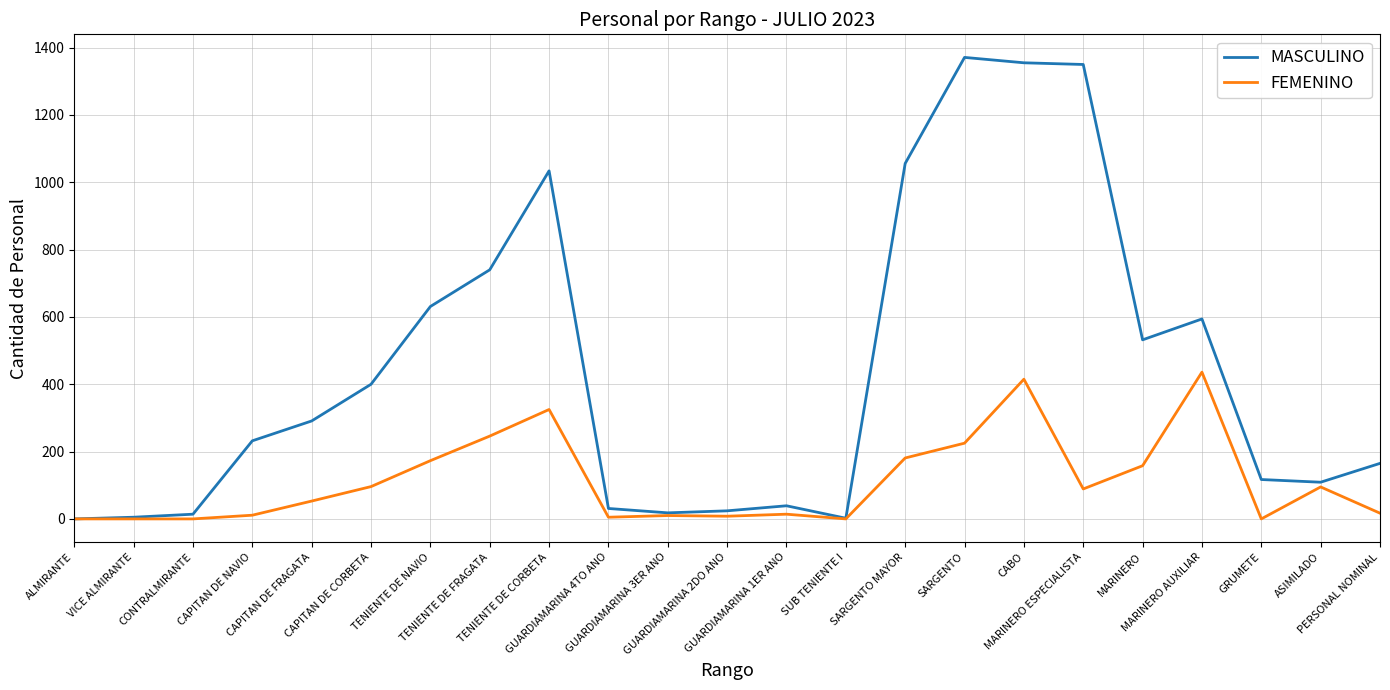

What is the highest value of the FEMENINO series?

436